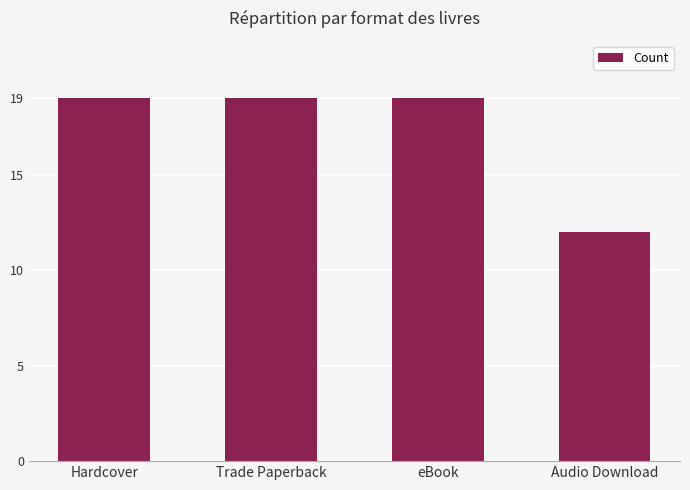

What is the minimum value shown in the chart?

12